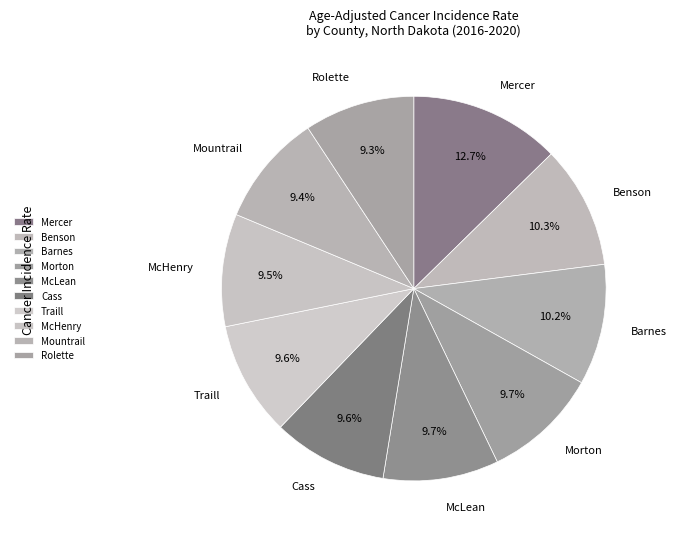

Is there a majority slice in this chart?

No